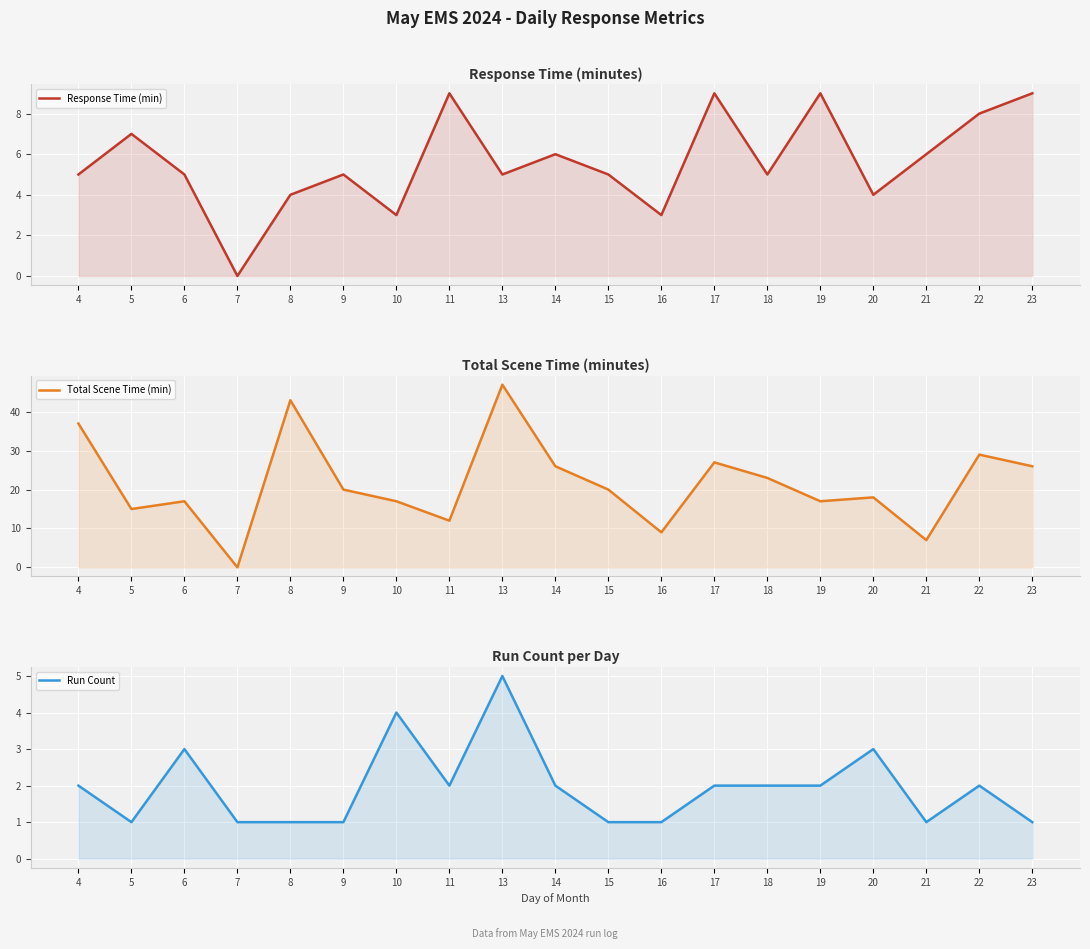

At which label does Run Count first exceed 2?

6